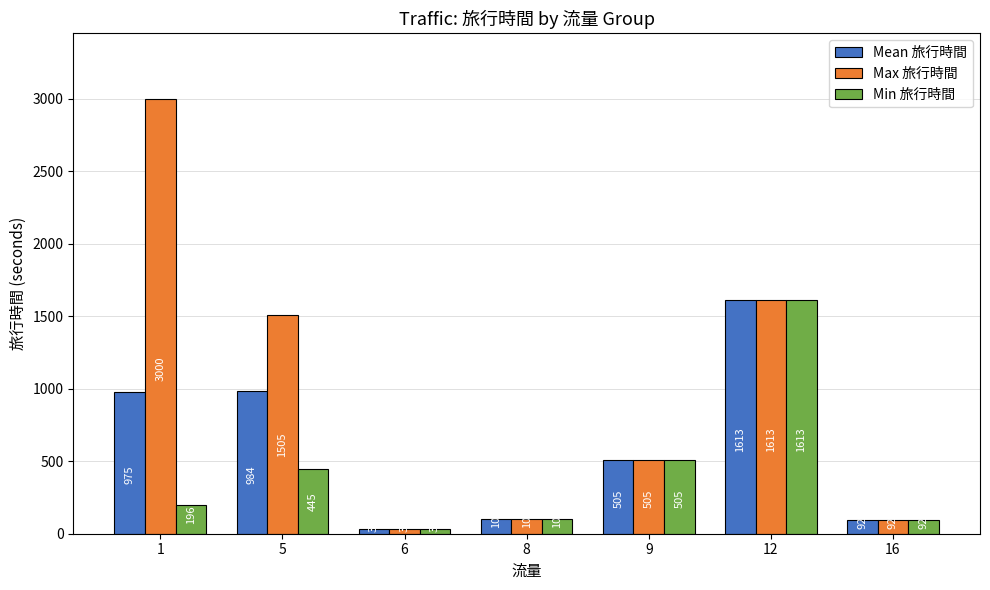

What is the lowest value of the Max 旅行時間 series?

32.0